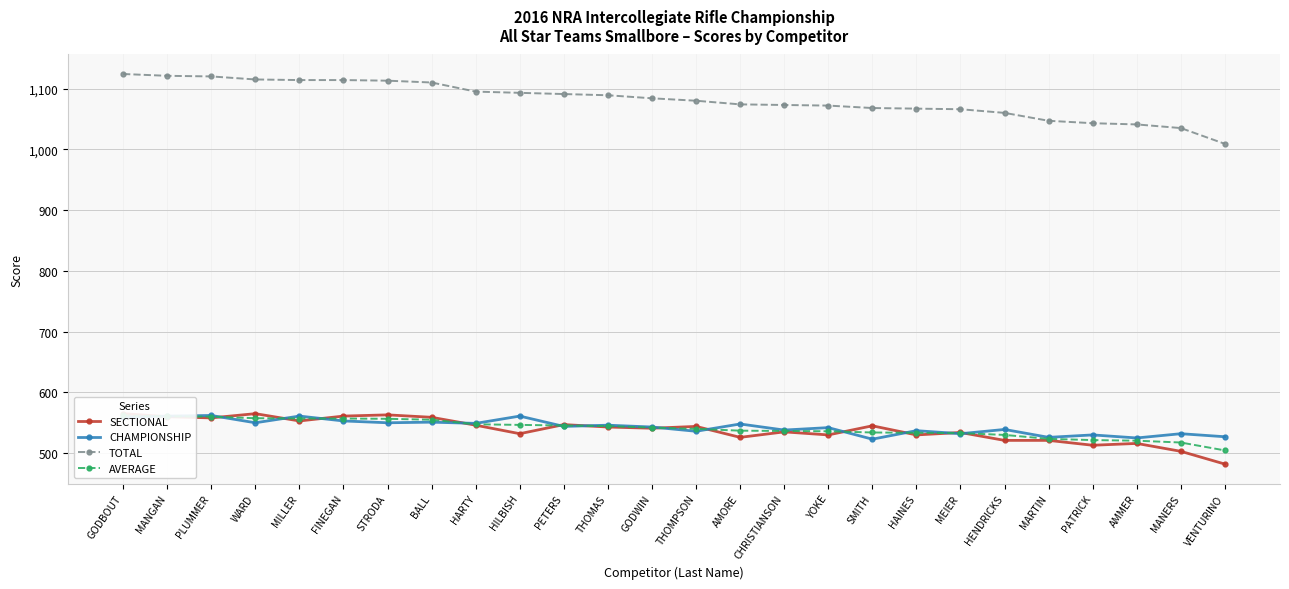

What is the highest value of the SECTIONAL series?

565.0